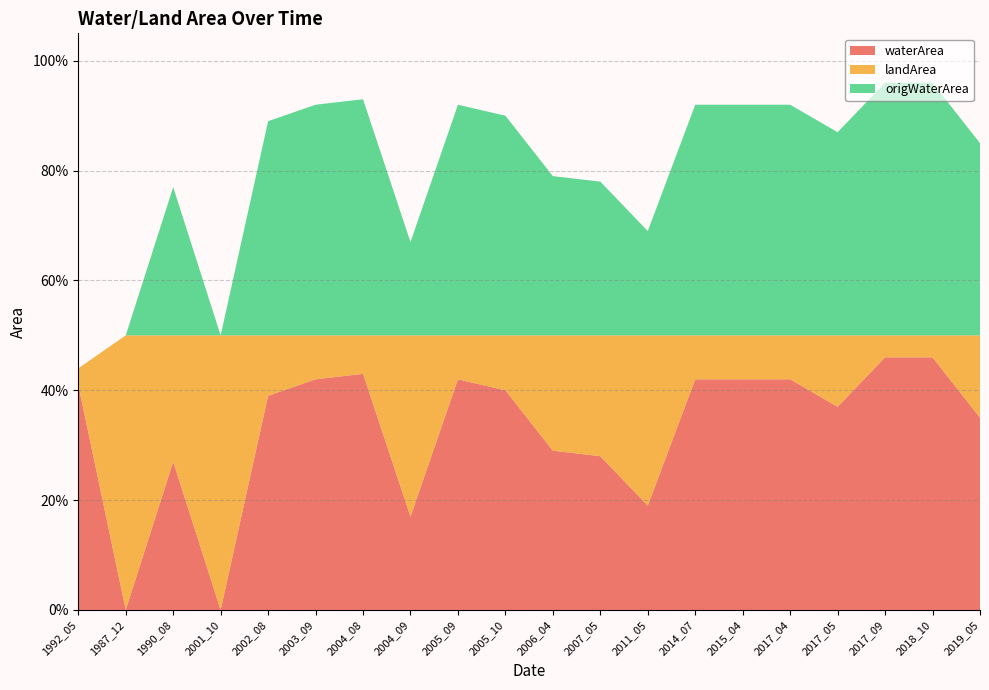

Reading right to left, list all the values displayed in this chart.

waterArea: 2019_05=0.3	2018_10=0.5	2017_09=0.5	2017_05=0.4	2017_04=0.4	2015_04=0.4	2014_07=0.4	2011_05=0.2	2007_05=0.3	2006_04=0.3	2005_10=0.4	2005_09=0.4	2004_09=0.2	2004_08=0.4	2003_09=0.4	2002_08=0.4	2001_10=0.0	1990_08=0.3	1987_12=0.0	1992_05=0.4
landArea: 2019_05=0.1	2018_10=0.0	2017_09=0.0	2017_05=0.1	2017_04=0.1	2015_04=0.1	2014_07=0.1	2011_05=0.3	2007_05=0.2	2006_04=0.2	2005_10=0.1	2005_09=0.1	2004_09=0.3	2004_08=0.1	2003_09=0.1	2002_08=0.1	2001_10=0.5	1990_08=0.2	1987_12=0.5	1992_05=0.0
origWaterArea: 2019_05=0.3	2018_10=0.5	2017_09=0.5	2017_05=0.4	2017_04=0.4	2015_04=0.4	2014_07=0.4	2011_05=0.2	2007_05=0.3	2006_04=0.3	2005_10=0.4	2005_09=0.4	2004_09=0.2	2004_08=0.4	2003_09=0.4	2002_08=0.4	2001_10=0.0	1990_08=0.3	1987_12=0.0	1992_05=0.0